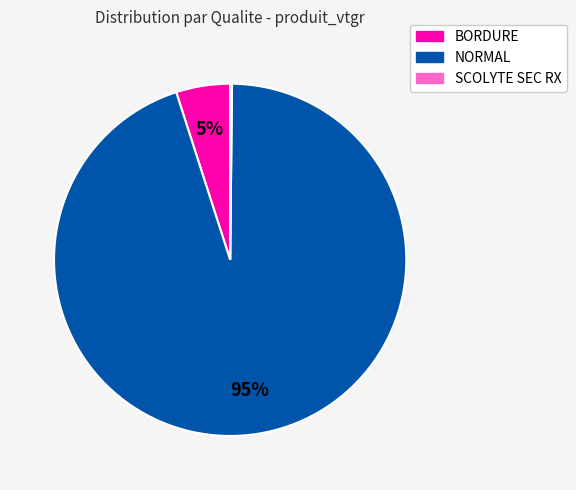

Is the sum of BORDURE and NORMAL greater than half?

Yes